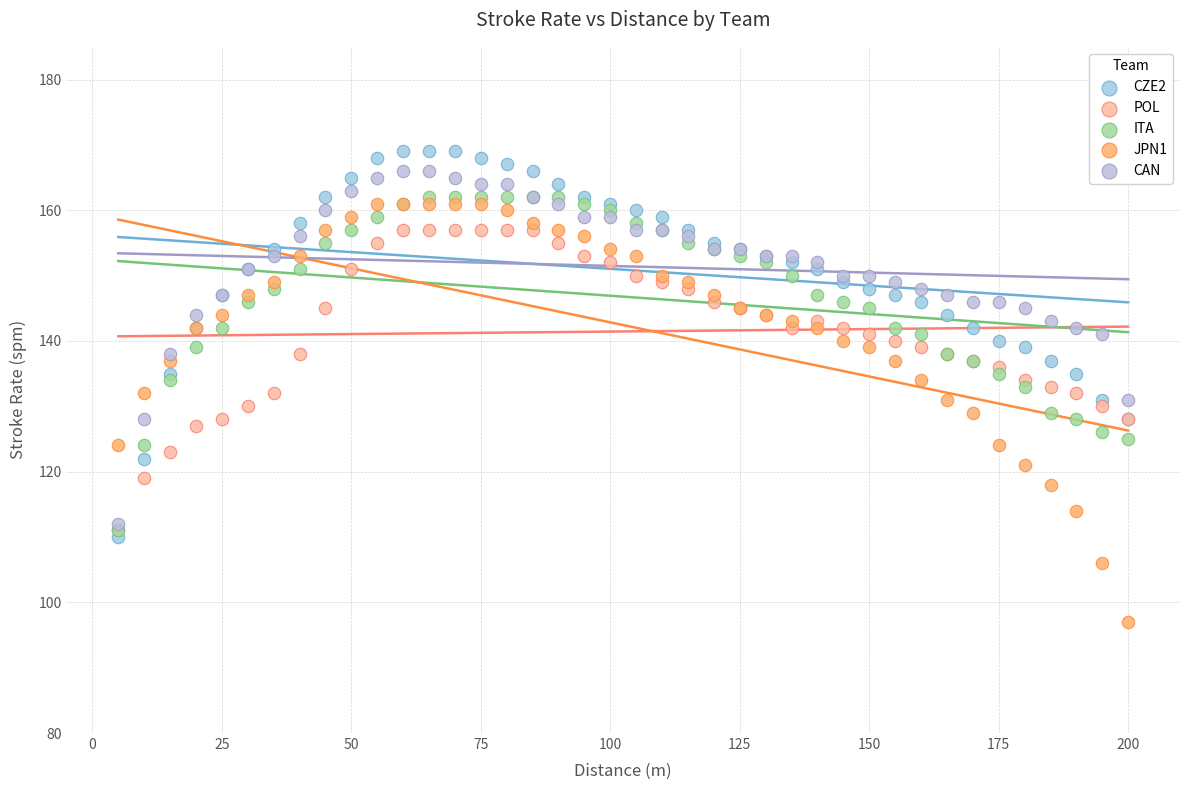

What are all the series names shown in the legend?

CZE2, POL, ITA, JPN1, CAN